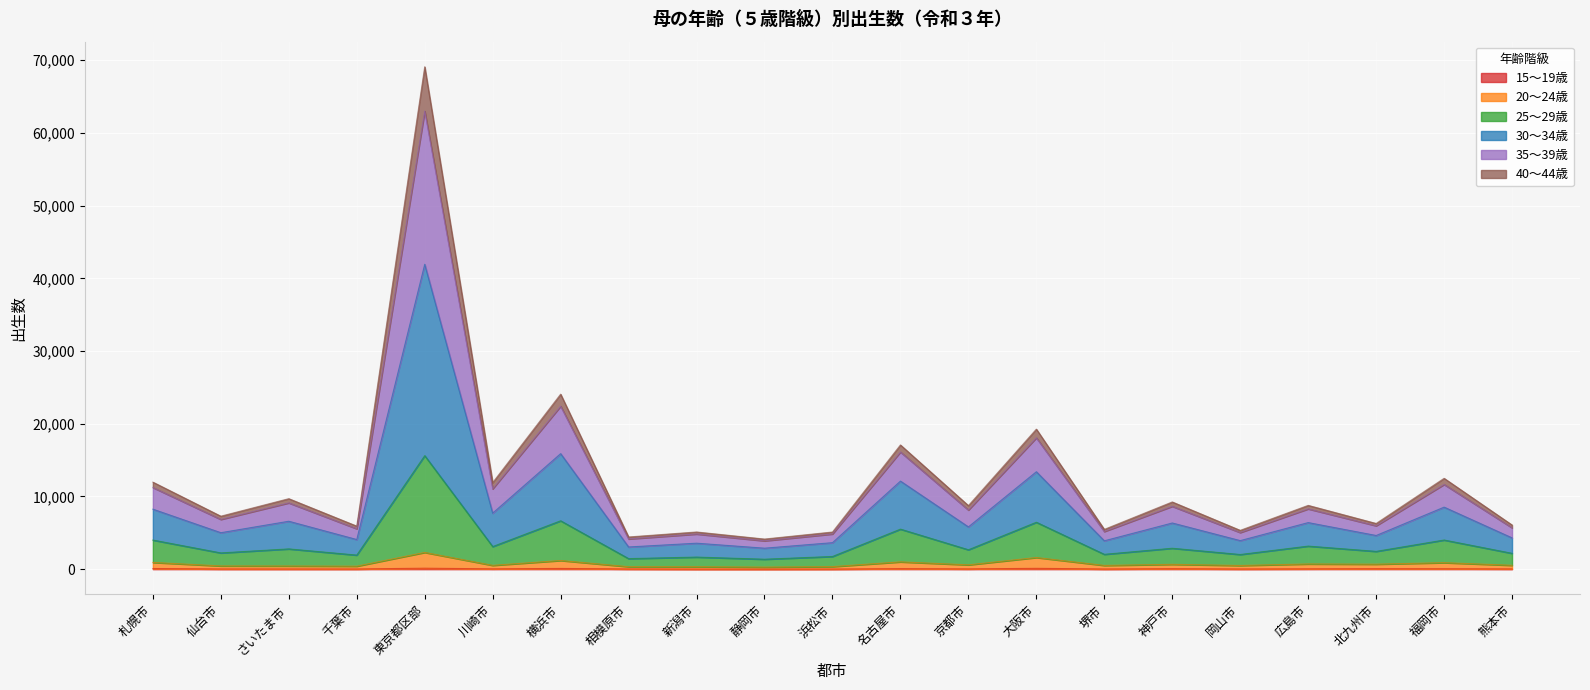

True or false: 15～19歳 and 30～34歳 cross at least once.

False